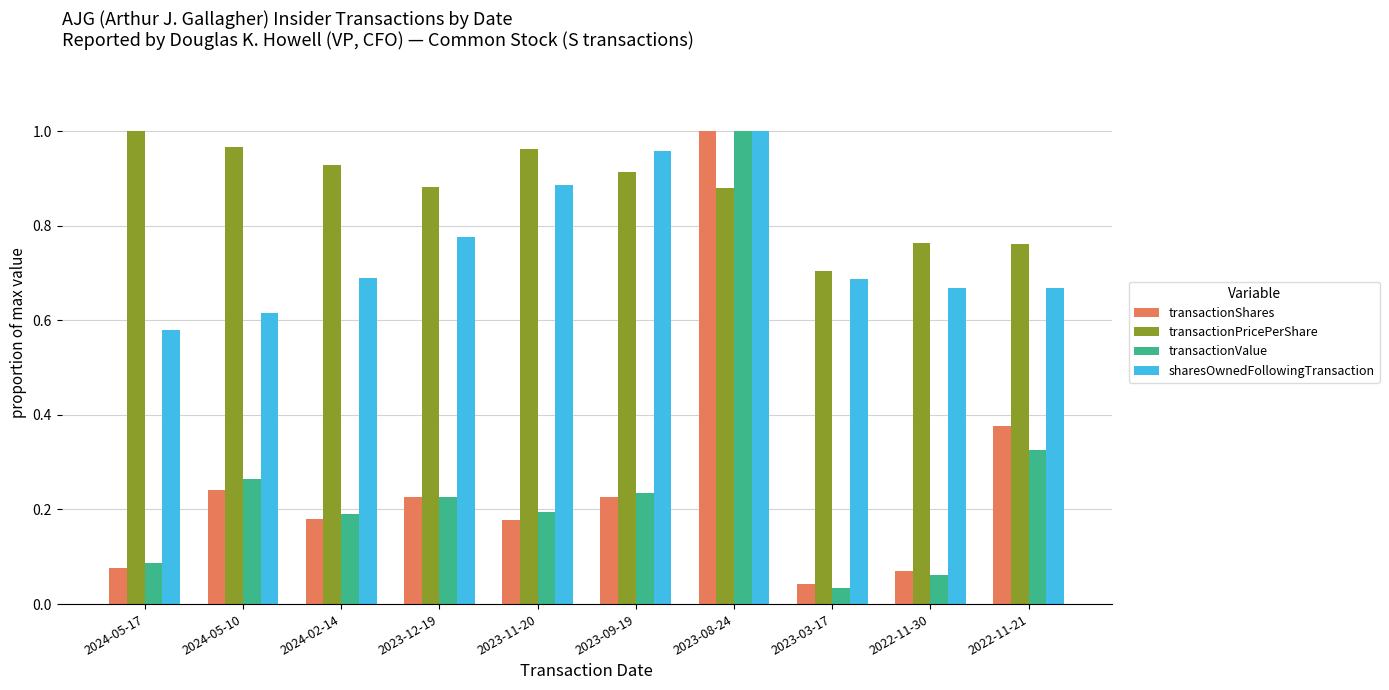

Are the bars grouped side by side (vs. stacked)?

Yes